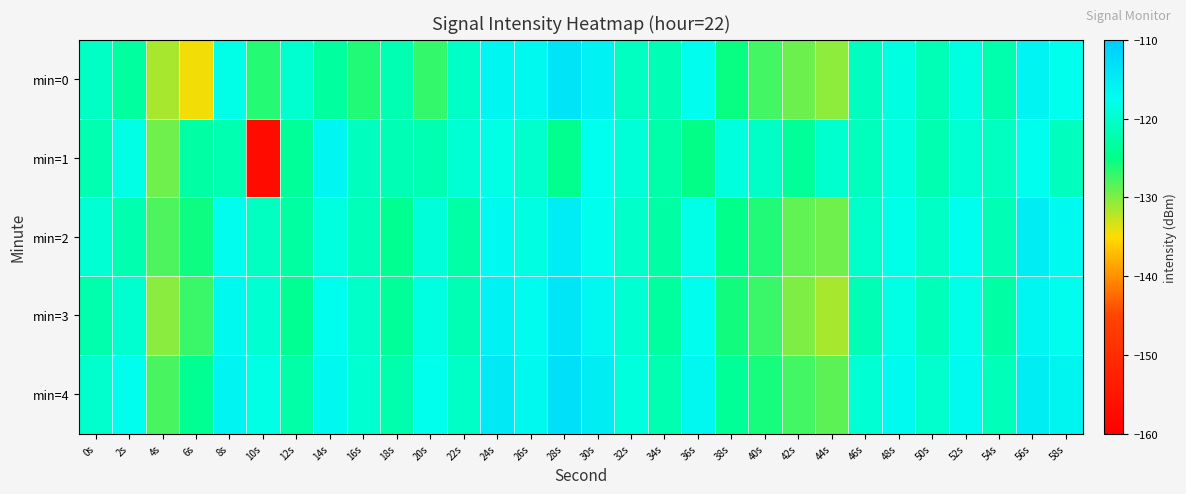

At which category is the sum across all series the highest?

56s